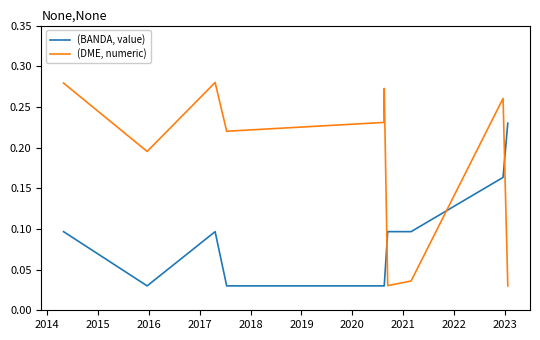

Which series has the widest spread of values?

(DME, numeric)